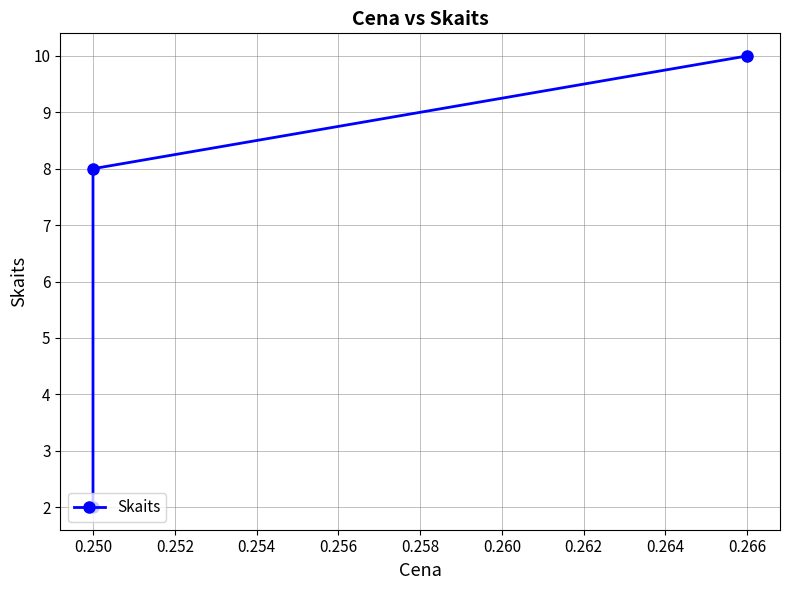

Is this an area chart (filled region under the line)?

No